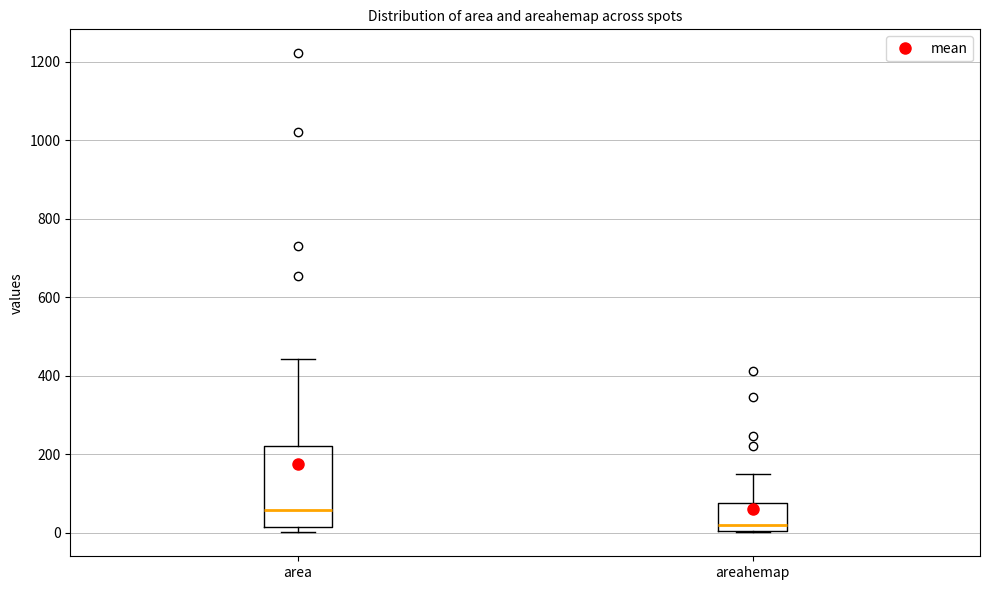

Where is the upper edge of the box for areahemap on the y-axis? The values are not printed on the chart, so give them approximately, as read against the axis.

80